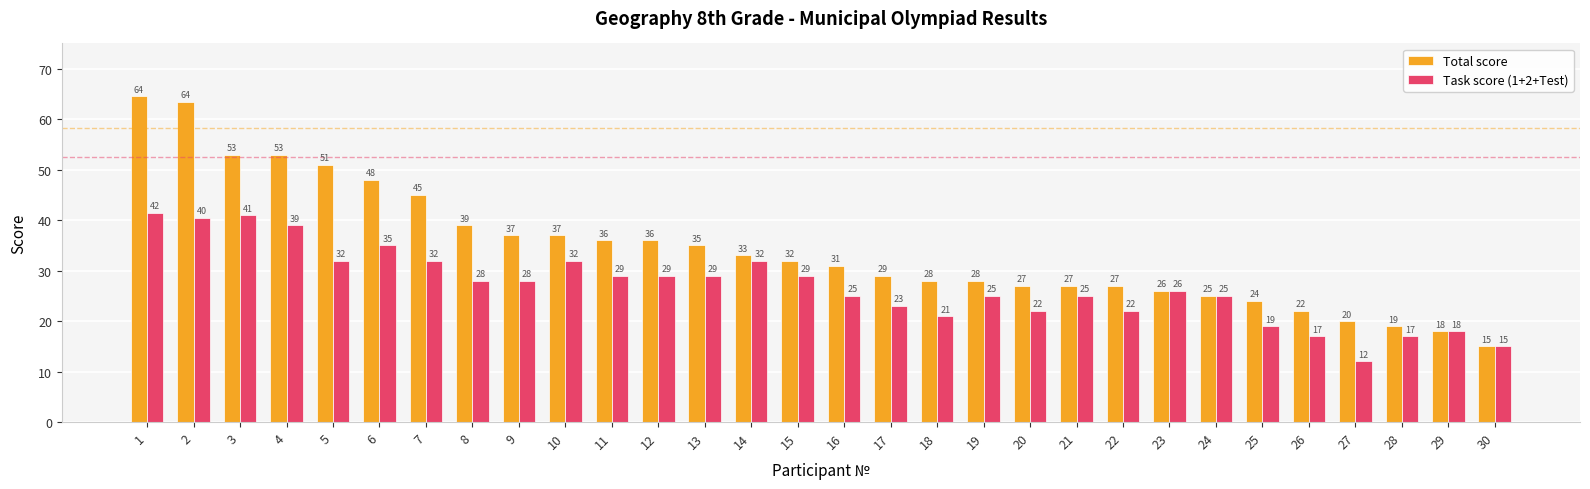

At which label does Task score (1+2+Test) reach its peak?

1